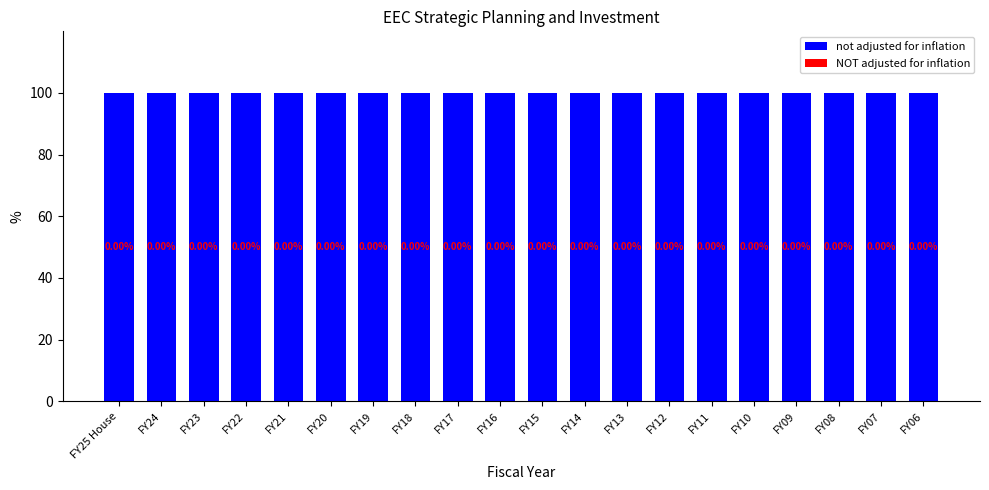

What is the sum of all not adjusted for inflation values?

2000